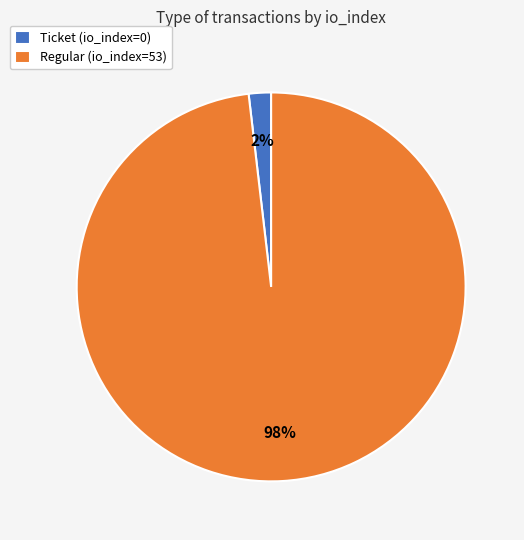

What is the majority slice?

Regular (io_index=53)